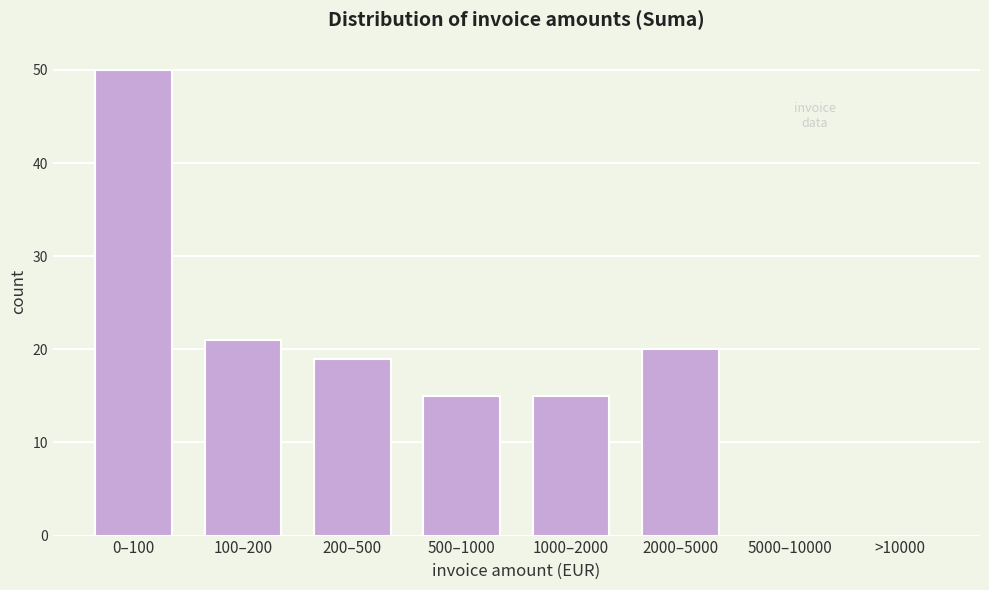

Reading right to left, transcribe all the data shown in this chart.

>10000=0	5000–10000=0	2000–5000=20	1000–2000=15	500–1000=15	200–500=19	100–200=21	0–100=50